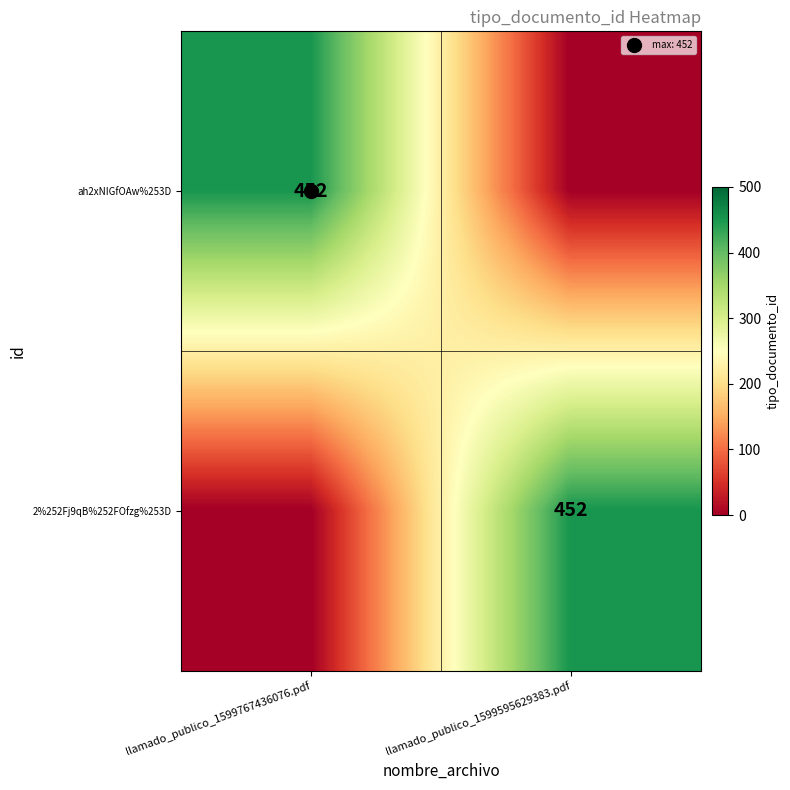

The 2%252Fj9qB%252FOfzg%253D series shows 452 at llamado_publico_1599595629383.pdf. True or false?

True